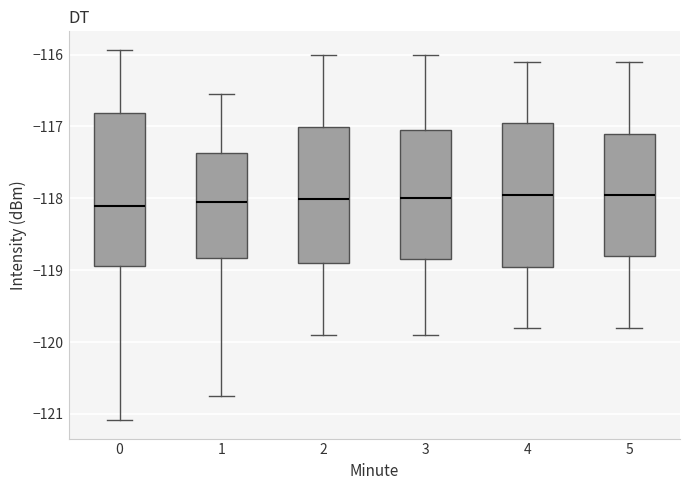

Reading left to right, transcribe this box plot: for each box, give where its median line is, the range the box spans, and where its two whiskers end, as read against the y-axis. The values are not printed on the chart, so give them approximately, as read against the axis.

0: median -118.1, box -118.9 to -116.8, whiskers -121.1 to -115.9
1: median -118.1, box -118.8 to -117.4, whiskers -120.8 to -116.5
2: median -118.0, box -118.9 to -117.0, whiskers -119.9 to -116.0
3: median -118.0, box -118.8 to -117.0, whiskers -119.9 to -116.0
4: median -117.9, box -118.9 to -116.9, whiskers -119.8 to -116.1
5: median -117.9, box -118.8 to -117.1, whiskers -119.8 to -116.1